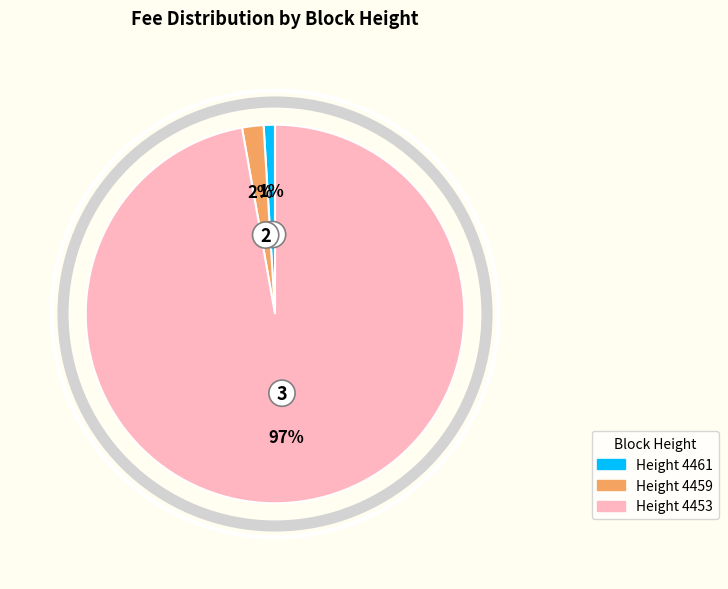

To the nearest percent, what is the average slice percentage?

33%